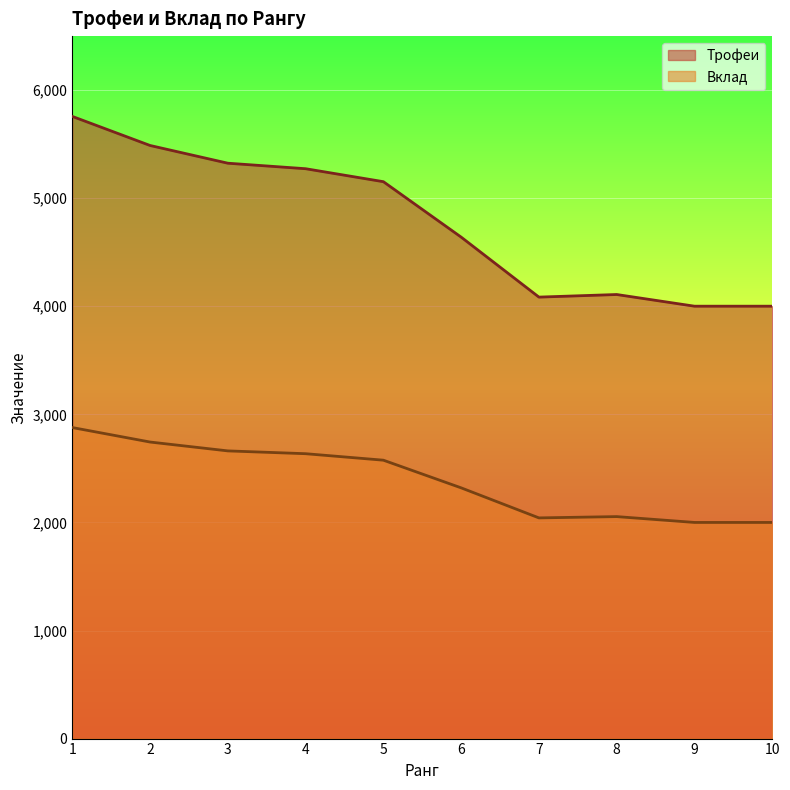

List the labels in order of Вклад value, largest first.

1, 2, 3, 4, 5, 6, 8, 7, 9, 10